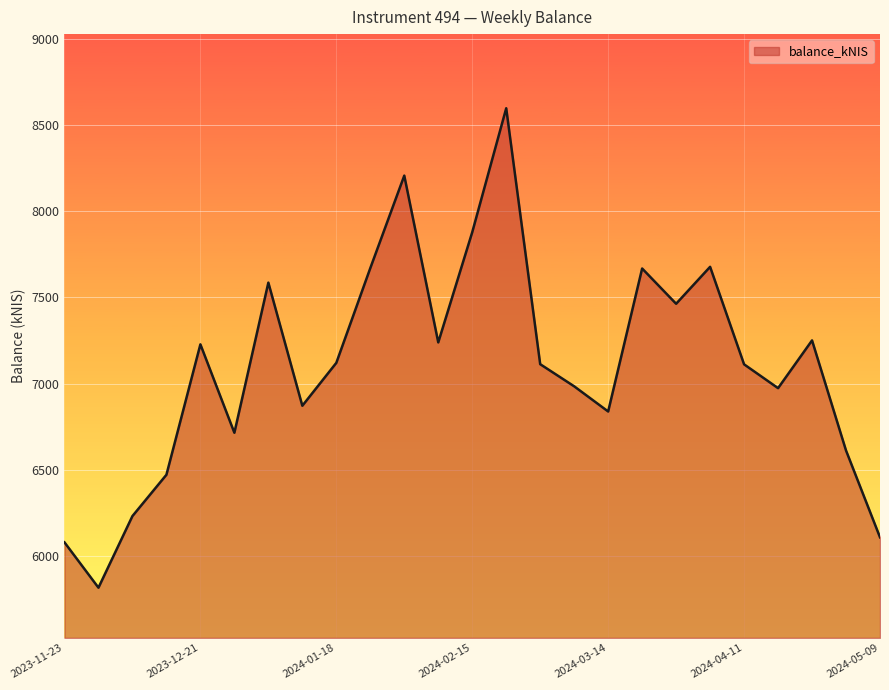

What is the maximum value shown in the chart?

8596.3